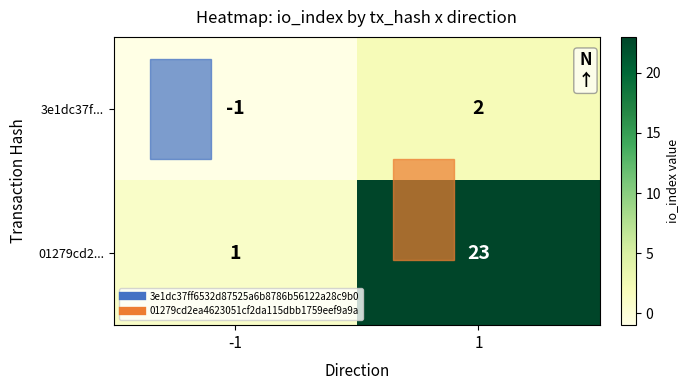

Which category has the lowest value across all series?

-1